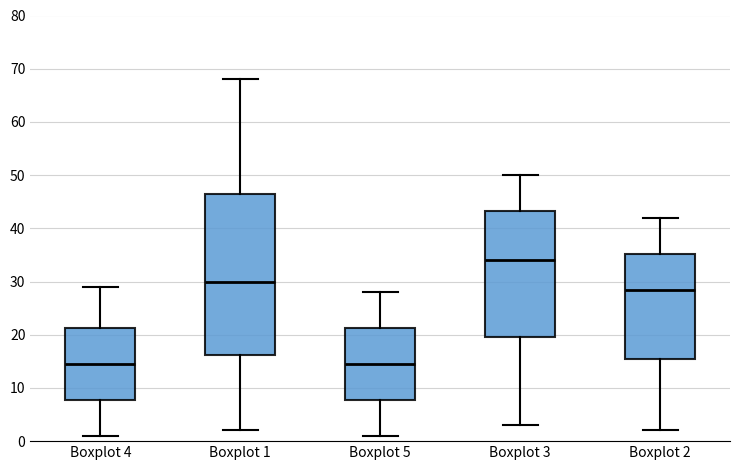

Reading left to right, read every box against the y-axis: the position of its median line, the range the box covers, and the ends of its whiskers. The values are not printed on the chart, so give them approximately, as read against the axis.

Boxplot 4: median 15, box 8 to 21, whiskers 1 to 29
Boxplot 1: median 30, box 16 to 47, whiskers 2 to 68
Boxplot 5: median 15, box 8 to 21, whiskers 1 to 28
Boxplot 3: median 34, box 20 to 43, whiskers 3 to 50
Boxplot 2: median 29, box 16 to 35, whiskers 2 to 42